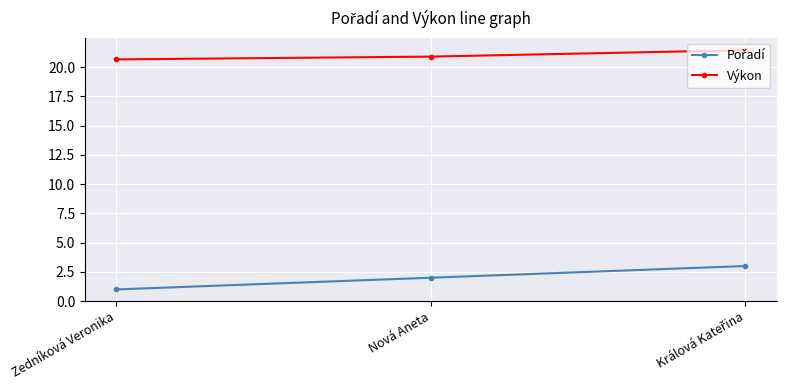

At how many categories does at least one series exceed 10?

3